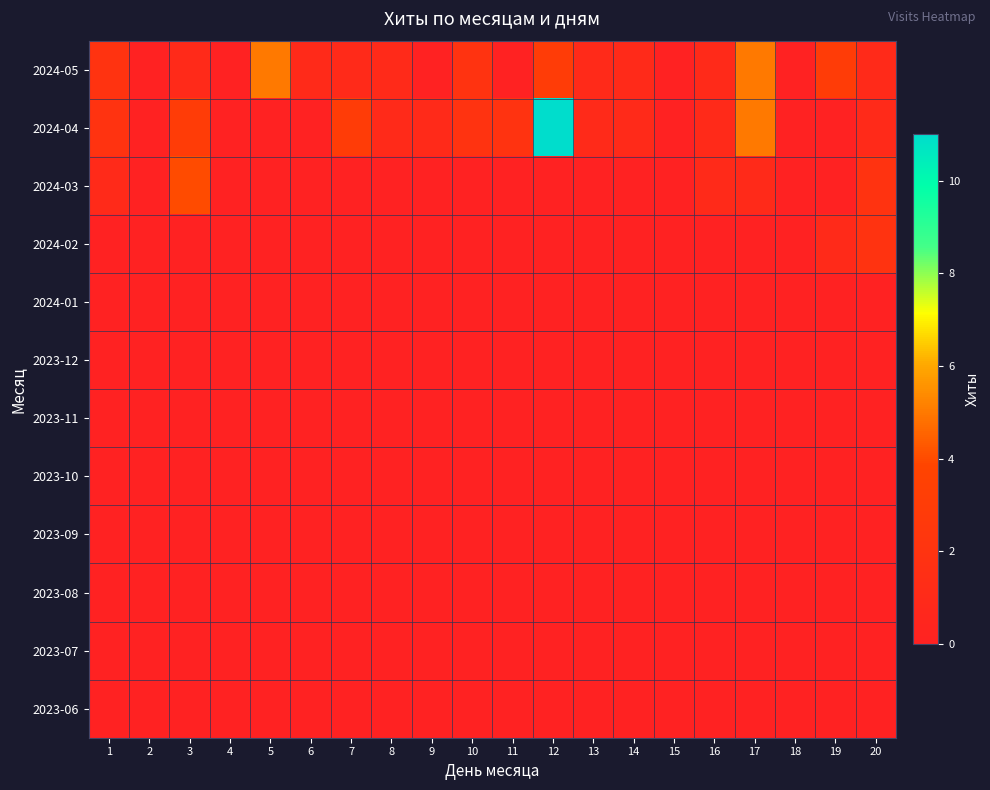

Which series has the largest range (max minus min)?

2024-04